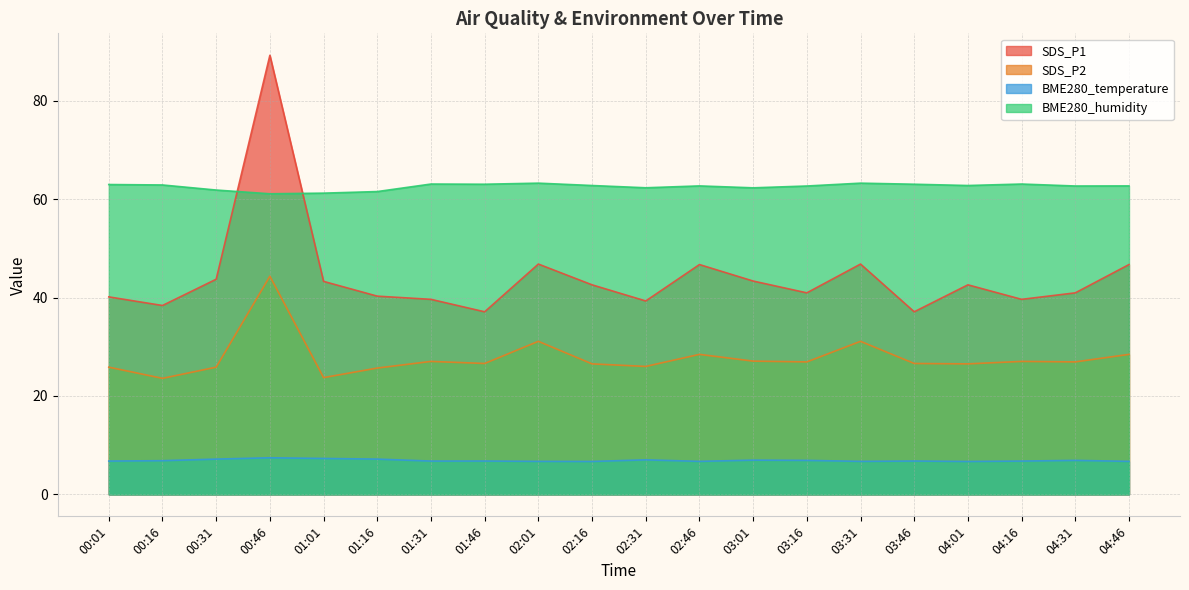

True or false: BME280_humidity has a value of 103.2 at 02:16.

False